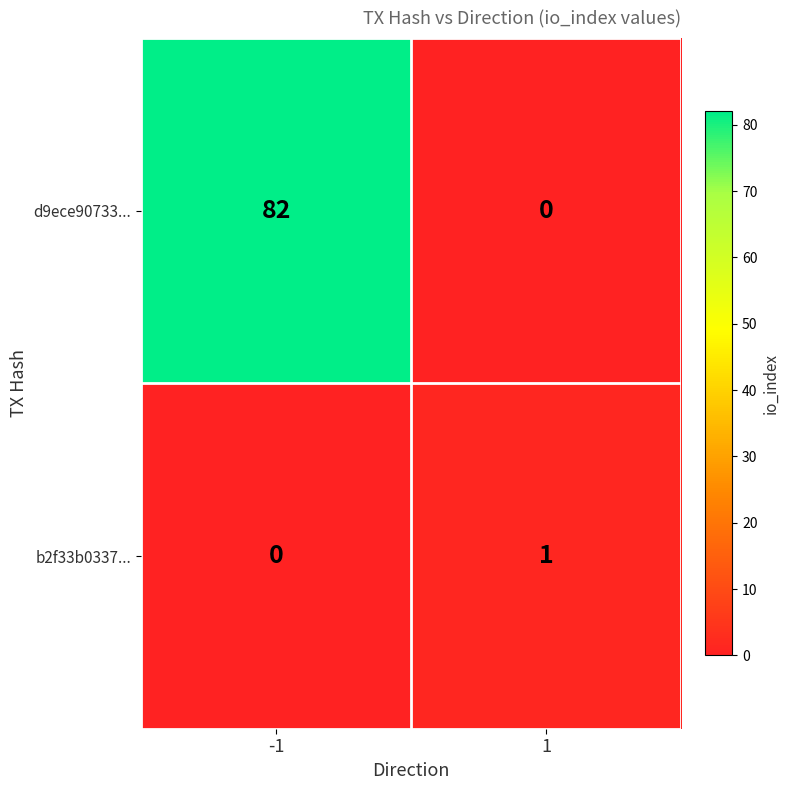

Which series changed the most between -1 and 1?

d9ece90733...